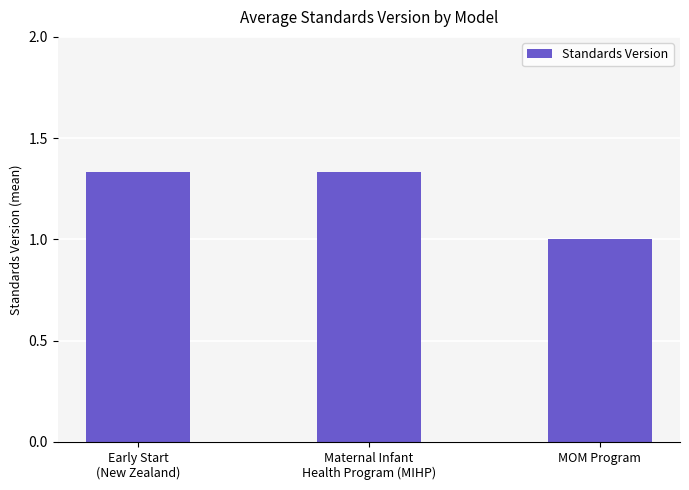

Are the bars grouped side by side (vs. stacked)?

No